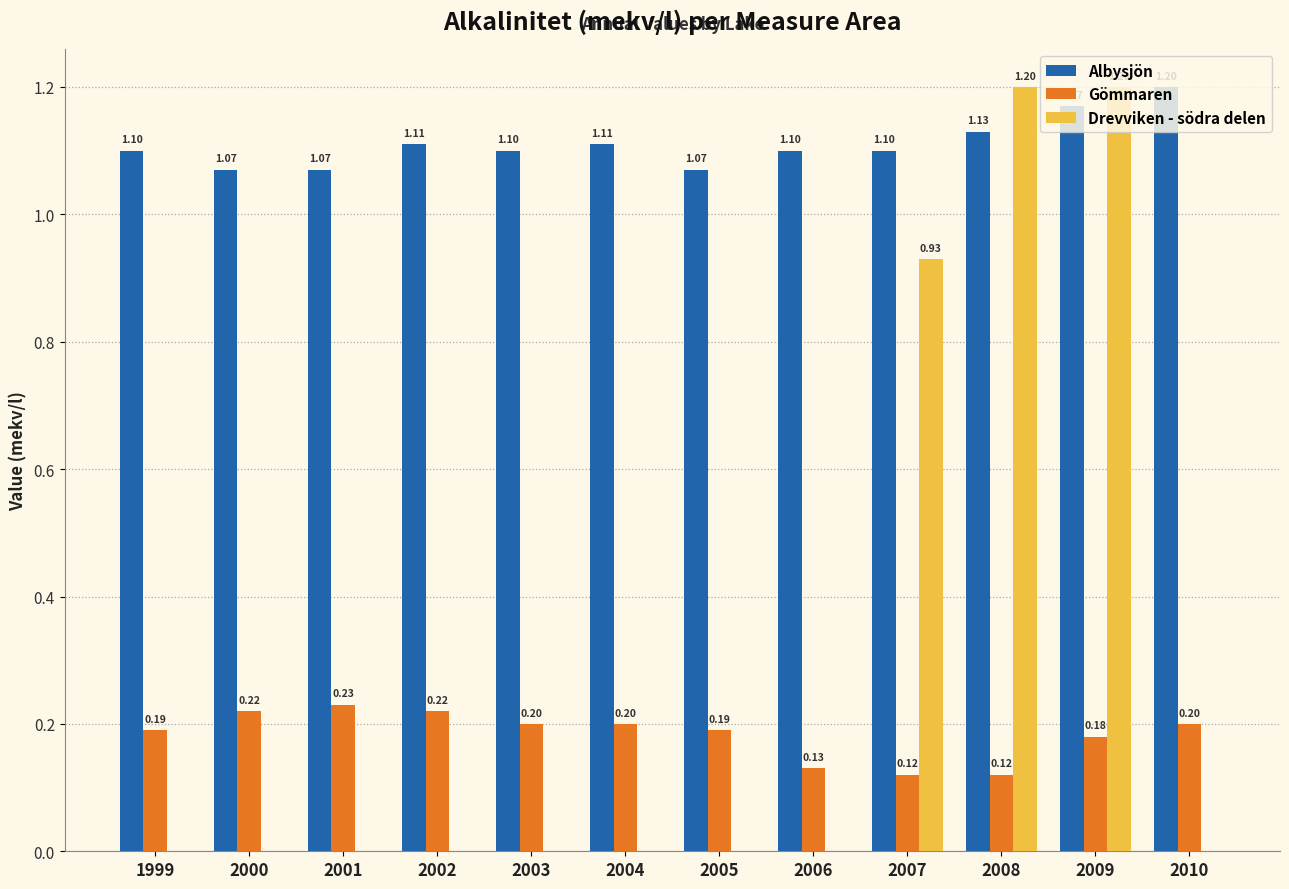

How many groups of bars are there?

12